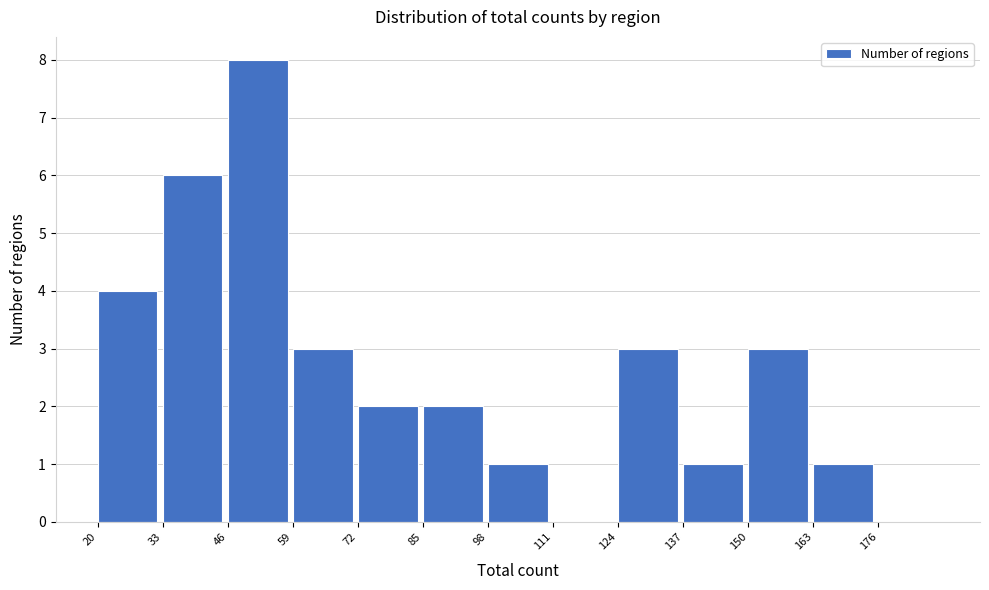

Reading left to right, list every bar in this chart as the range it spans on the x-axis followed by its height. Neither the bar edges nor the heights are printed on the chart, so give them approximately, as read against the axes.

20 to 33: 4
33 to 46: 6
46 to 59: 8
59 to 72: 3
72 to 85: 2
85 to 98: 2
98 to 111: 1
111 to 124: 0
124 to 137: 3
137 to 150: 1
150 to 163: 3
163 to 176: 1
176 to 189: 0